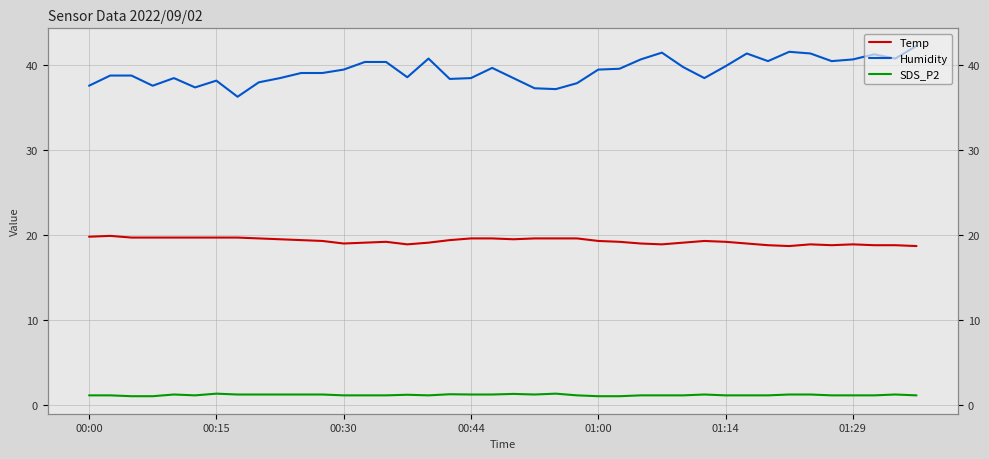

What is the total value across all series at 01:14?

60.2